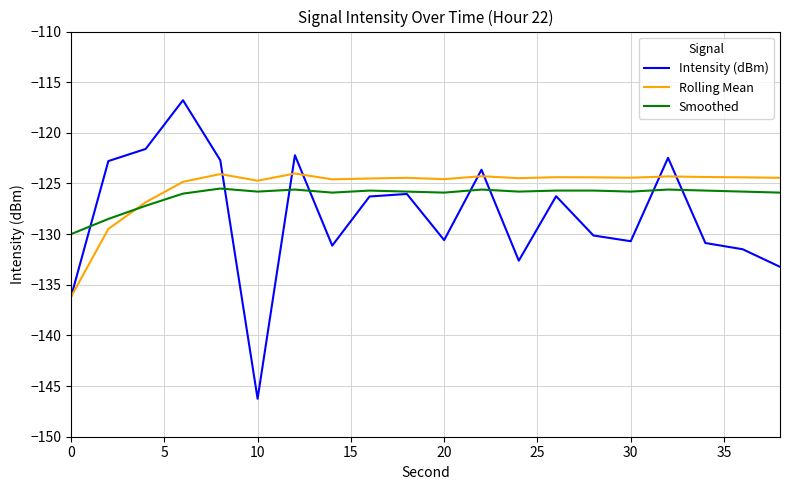

What is the lowest value of the Intensity (dBm) series?

-146.3